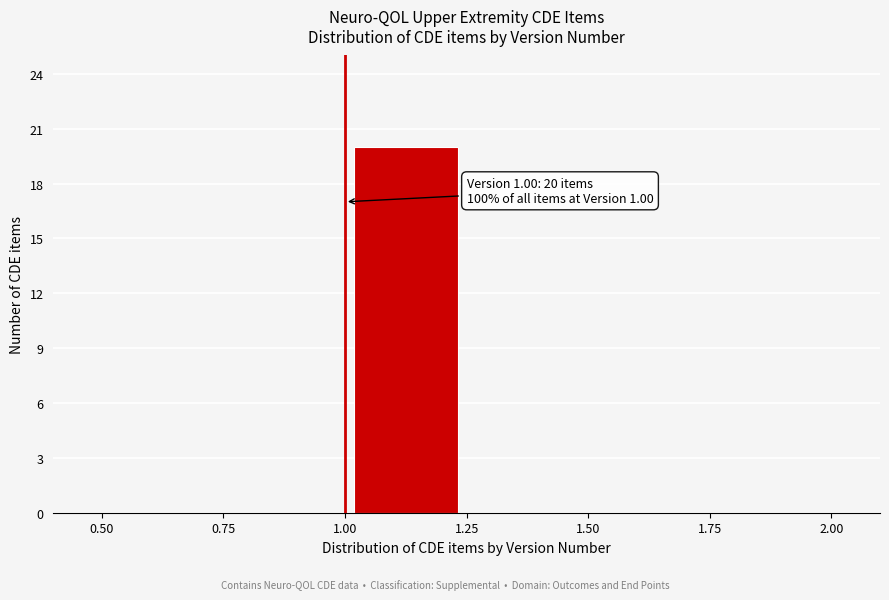

Which range on the x-axis has the tallest bar?

1.00 to 1.25